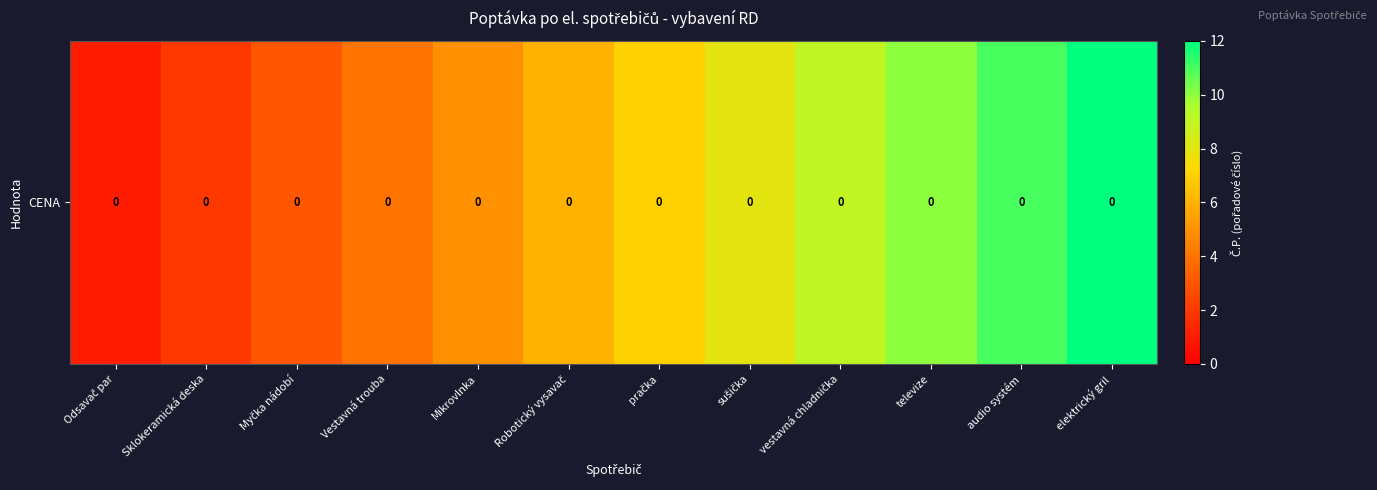

Reading left to right, transcribe all the data shown in this chart.

Odsavač par=1	Sklokeramická deska=2	Myčka nádobí=3	Vestavná trouba=4	Mikrovlnka=5	Robotický vysavač=6	pračka=7	sušička=8	vestavná chladnička=9	televize=10	audio systém=11	elektrický gril=12